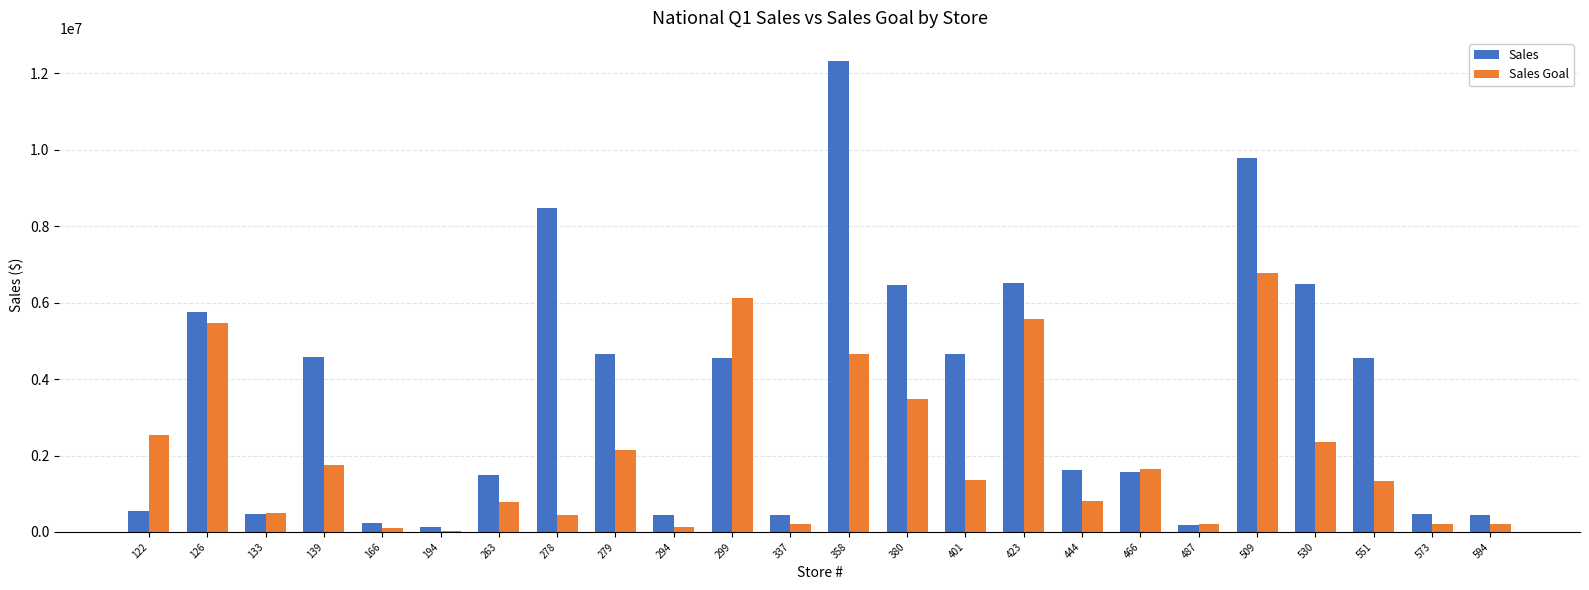

What is the difference between the Sales values at 573 and 423?

6047310